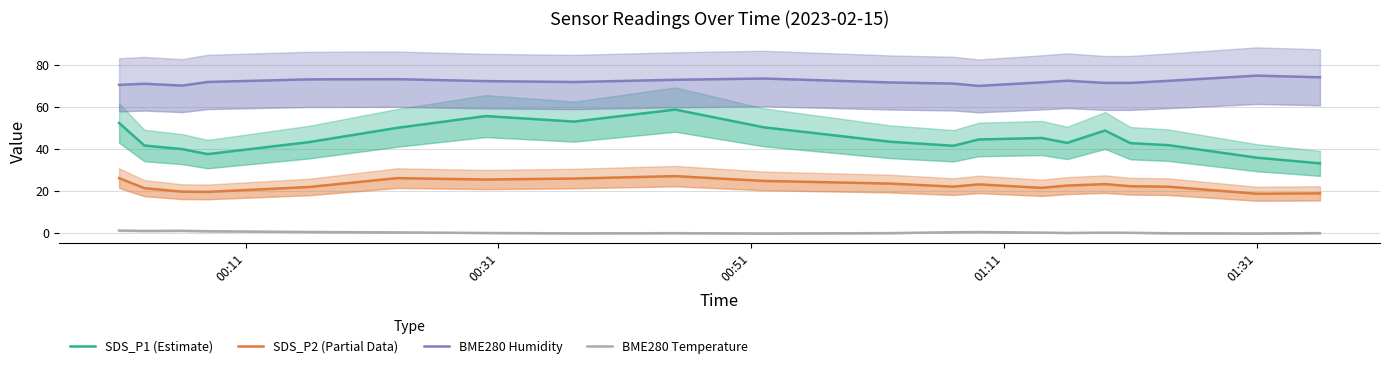

How many interior local valleys does the SDS_P2 (Partial Data) series have?

5